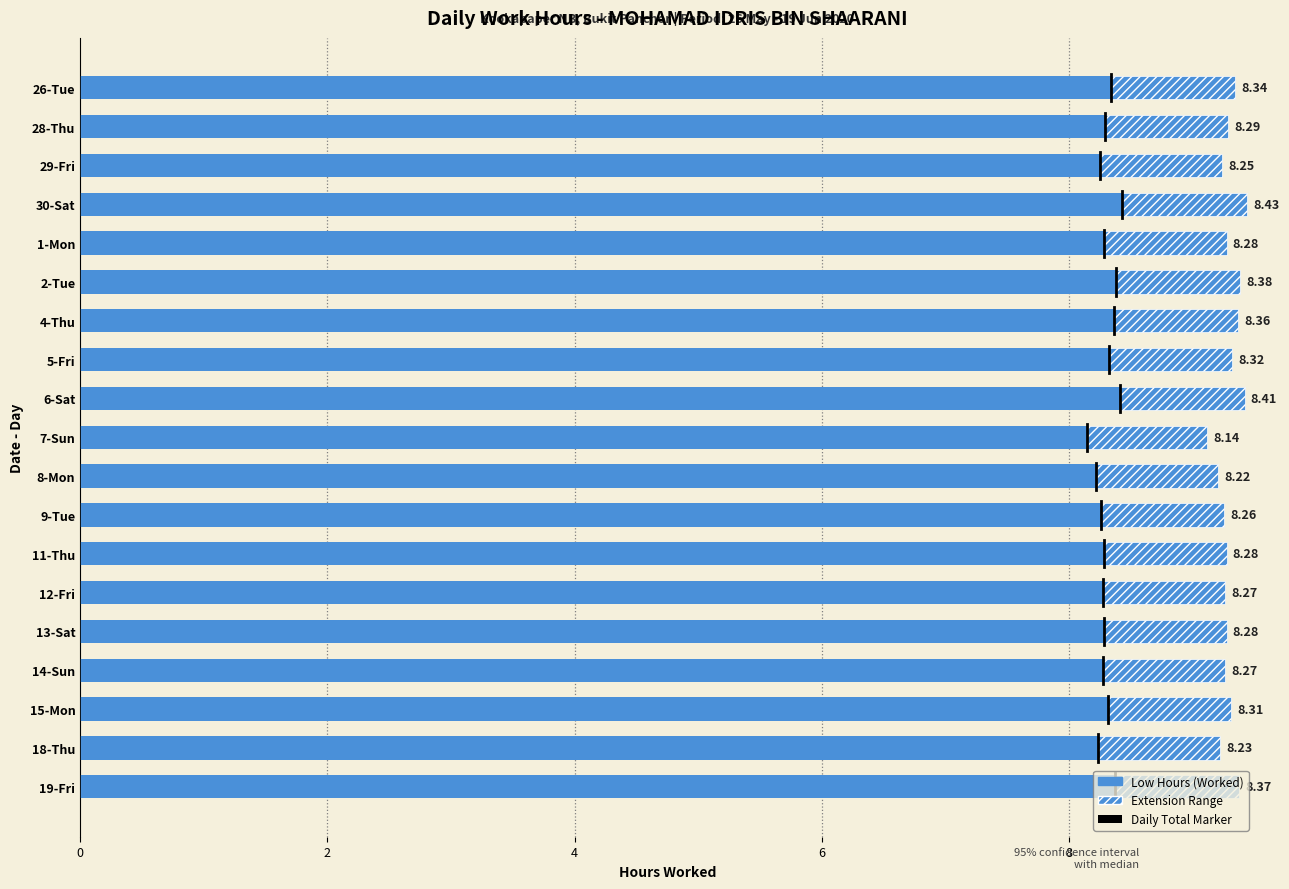

Does the chart contain any negative values?

No